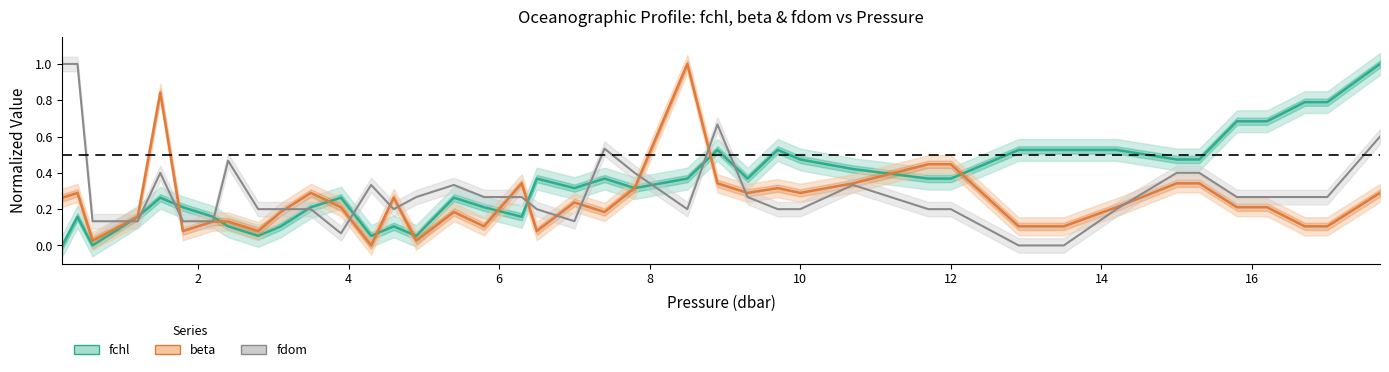

Which series has the largest total across all categories?

fchl (norm.)